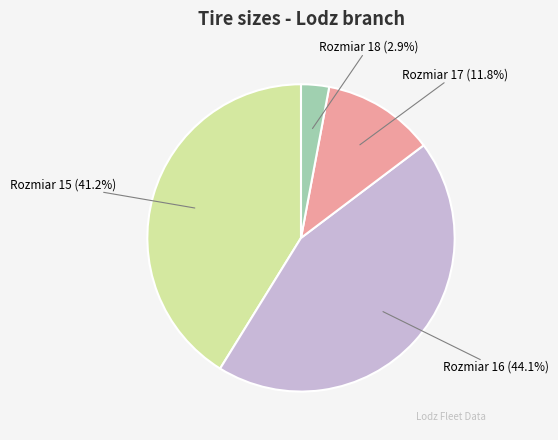

Count the number of slices in the pie.

4